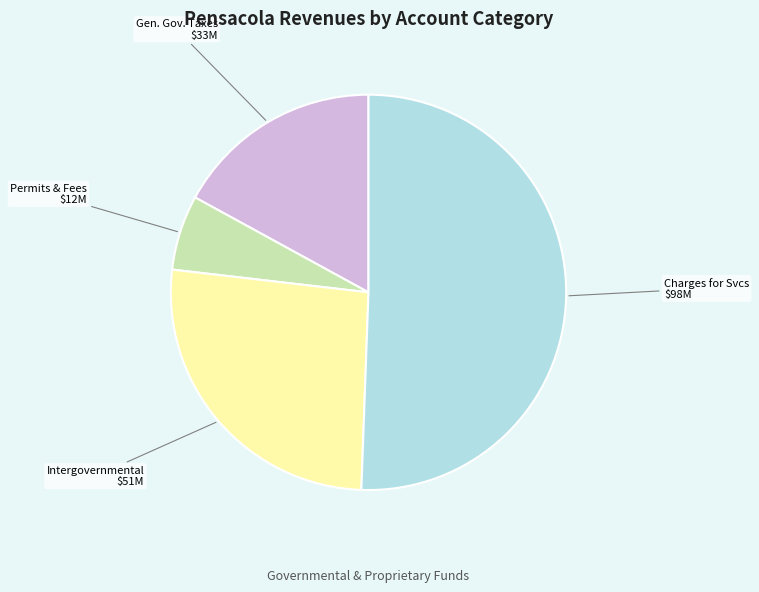

Is there any slice that represents more than half of the pie?

Yes